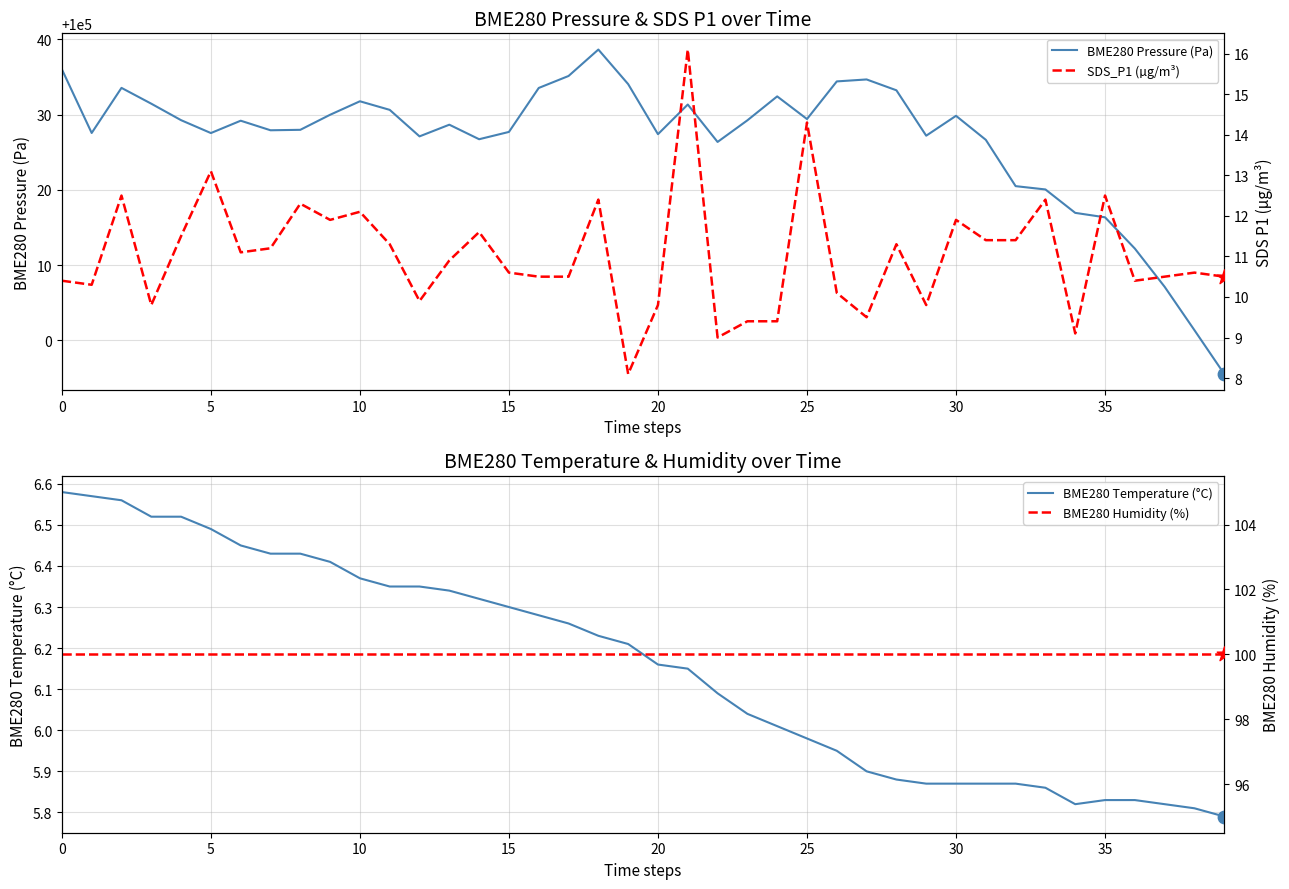

Which series contains the highest Y value?

BME280 Pressure (Pa)